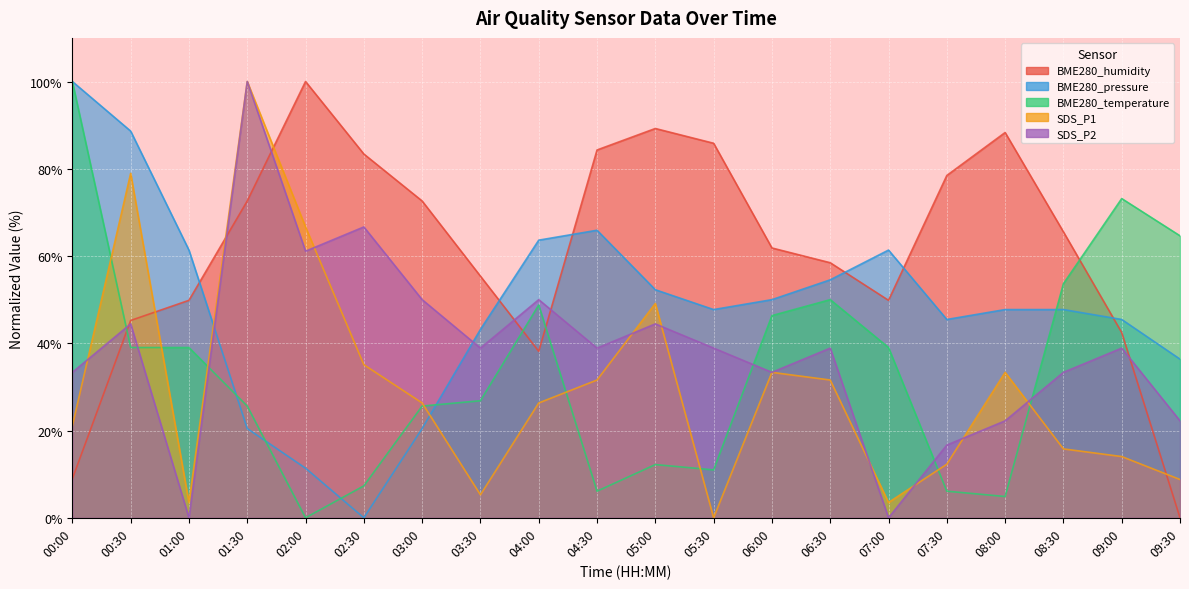

True or false: BME280_temperature and BME280_pressure cross at least once.

True